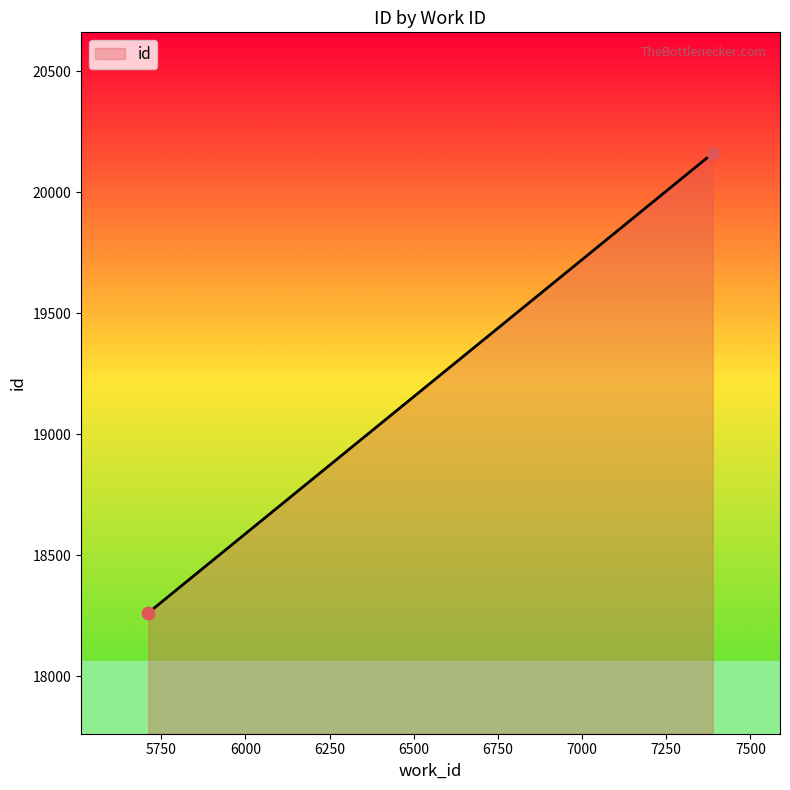

What is the range of Y values (max minus min)?

1899.5